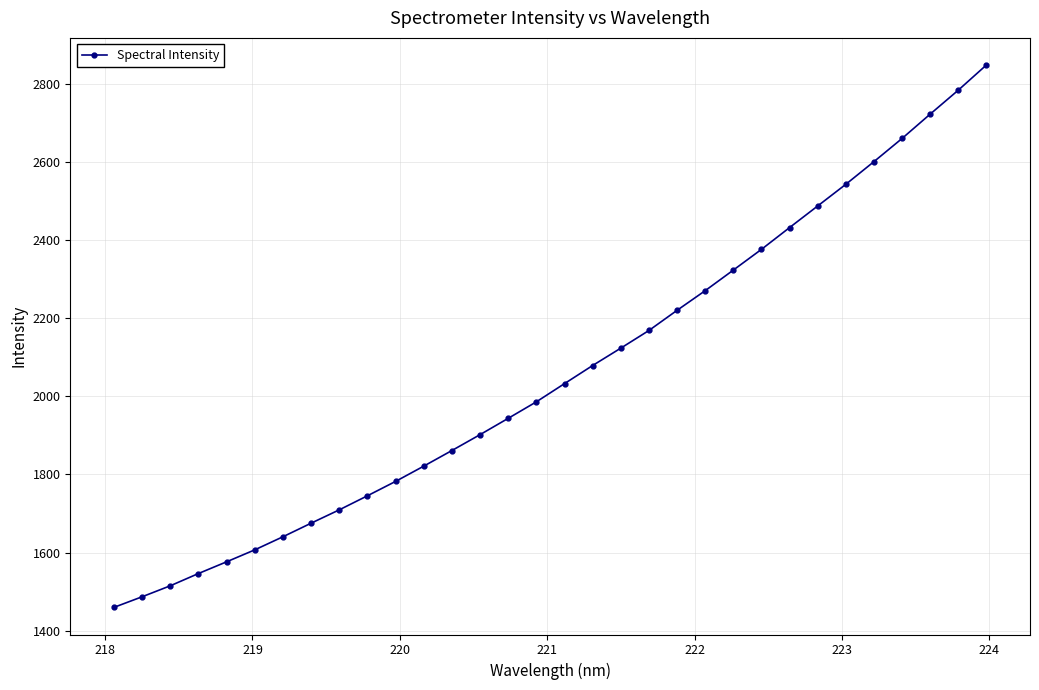

What is the value of the 31st point from the left?

2782.9